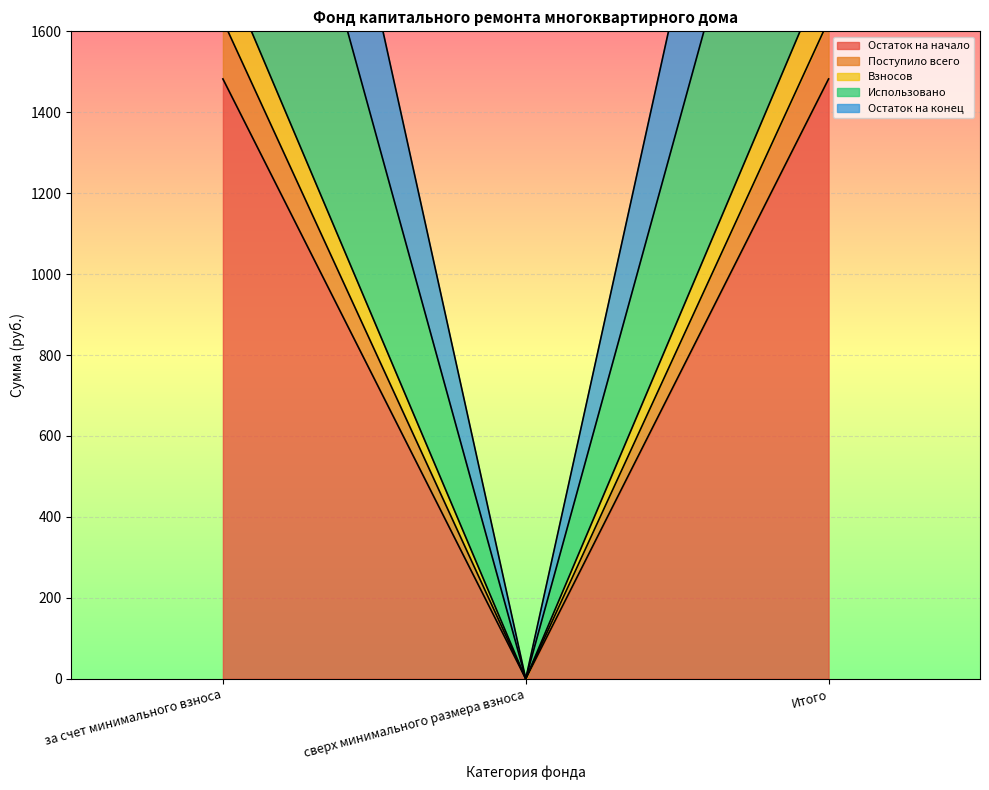

Reading left to right, transcribe all the data shown in this chart.

Остаток на начало: 1482.4	0.0	1482.4
Поступило всего: 3393.9	0.0	3393.9
Взносов: 1766.6	0.0	1766.6
Использовано: 1627.3	0.0	1627.3
Остаток на конец: 2720.0	0.0	2720.0